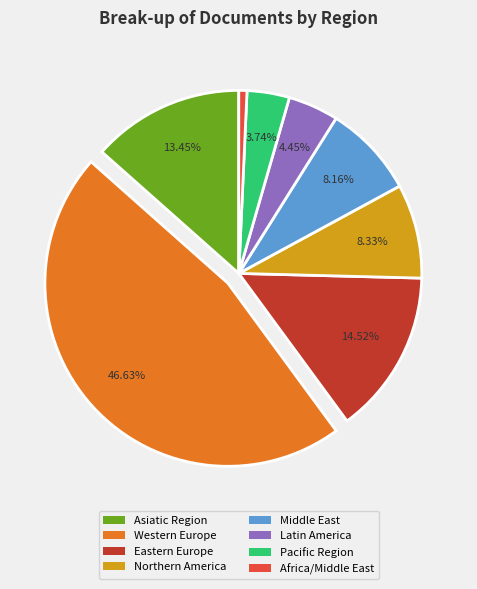

True or false: Northern America accounts for 8% of the total.

True